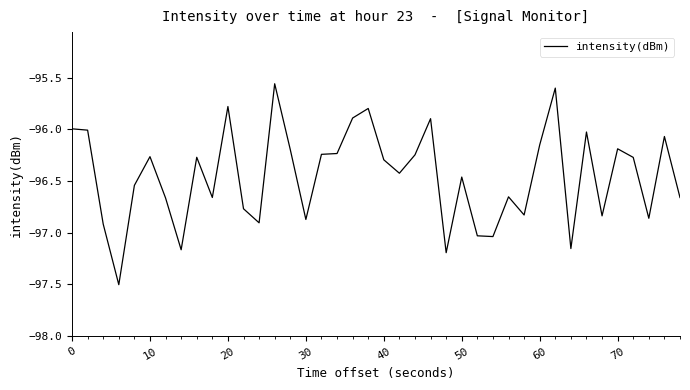

What is the smallest value displayed?

-97.5